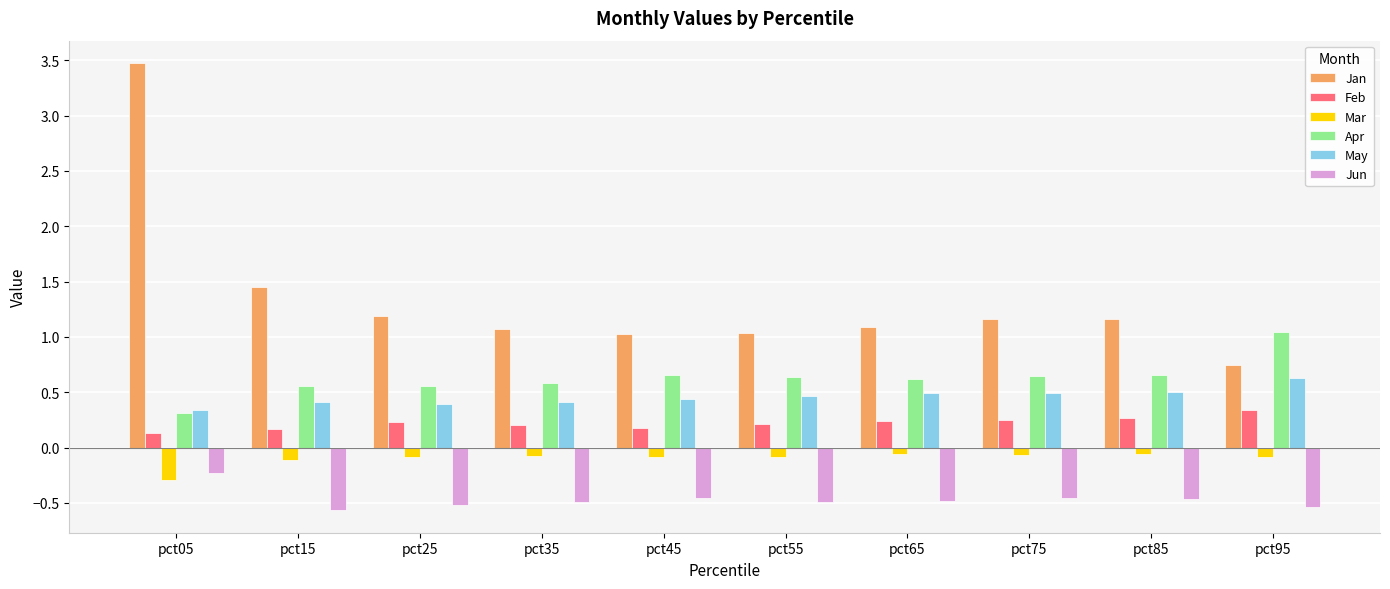

Which series has the widest spread of values?

Jan